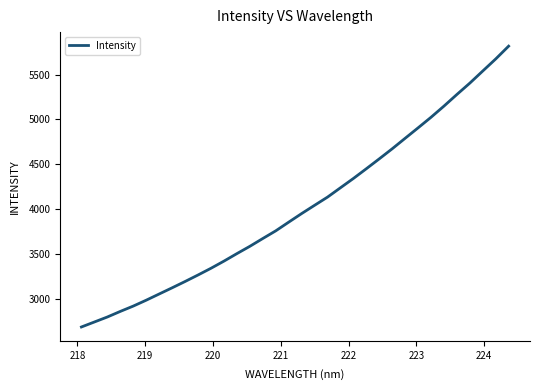

How many lines are shown in the chart?

1